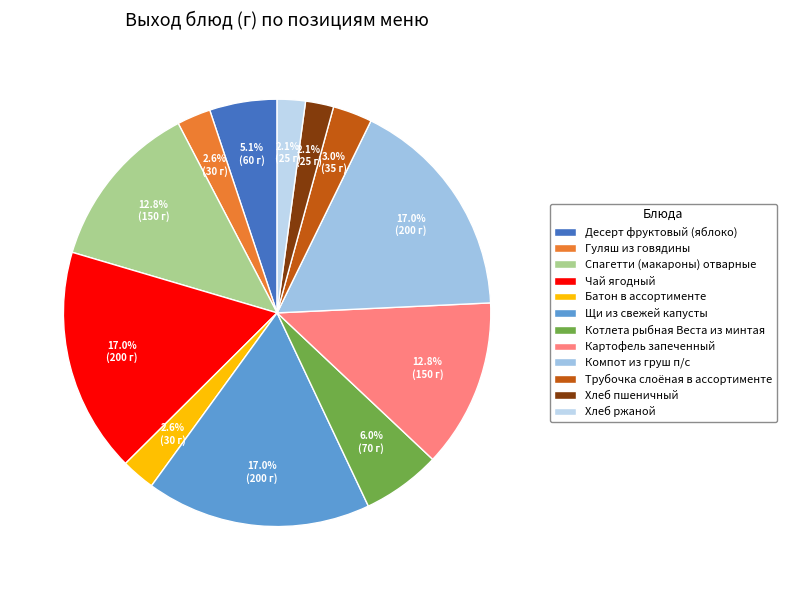

How many slices are in this pie chart?

12